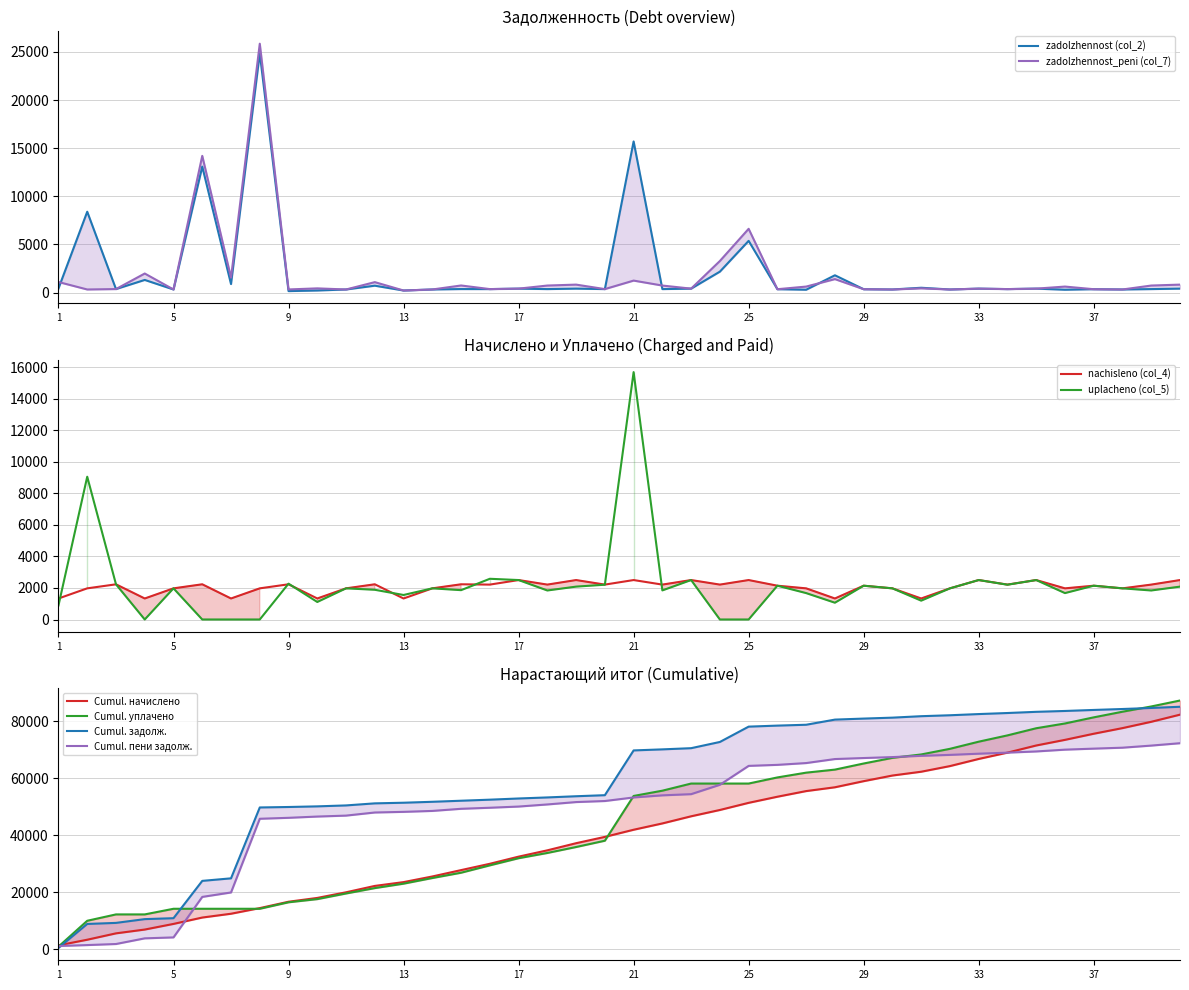

Reading left to right, extract all data points from this chart.

zadolzhennost (col_2): 437.4	8403.0	372.2	1320.3	329.6	13086.7	889.1	24862.3	161.4	222.3	329.6	723.0	222.3	329.5	372.4	369.2	417.3	369.2	417.3	369.2	15701.9	368.8	417.3	2180.5	5378.2	357.5	302.0	1803.8	357.5	329.6	508.8	329.6	417.3	369.2	417.3	302.0	357.5	329.6	369.2	417.3
zadolzhennost_peni (col_7): 1104.3	329.6	372.2	1987.2	329.6	14204.1	1556.0	25850.9	332.8	444.6	329.6	1092.4	222.7	329.6	744.9	369.2	417.3	738.4	834.6	369.2	1251.9	737.6	417.3	3288.1	6630.1	357.5	631.2	1406.1	357.5	329.6	444.6	329.6	417.3	369.2	417.3	631.2	357.5	329.6	738.4	834.6
nachisleno (col_4): 1333.8	1977.3	2233.1	1333.8	1977.3	2234.7	1333.8	1977.3	2234.7	1333.8	1977.3	2234.7	1333.8	1977.3	2234.7	2215.2	2503.8	2215.2	2503.8	2215.2	2503.8	2215.2	2503.8	2215.2	2503.8	2145.0	1977.3	1333.8	2145.0	1977.3	1333.8	1977.3	2503.8	2215.2	2503.8	1977.3	2145.0	1977.3	2215.2	2503.8
uplacheno (col_5): 892.0	9062.1	2233.1	0.0	1977.3	0.0	0.0	0.0	2274.4	1111.5	1977.3	1886.5	1555.7	1977.2	1862.2	2584.4	2503.8	1841.6	2086.5	2208.3	15701.9	1846.3	2503.8	0.0	0.0	2145.0	1675.7	1064.6	2145.0	1977.3	1195.5	1977.3	2503.8	2208.3	2503.8	1675.7	2145.0	1977.3	1841.6	2086.5